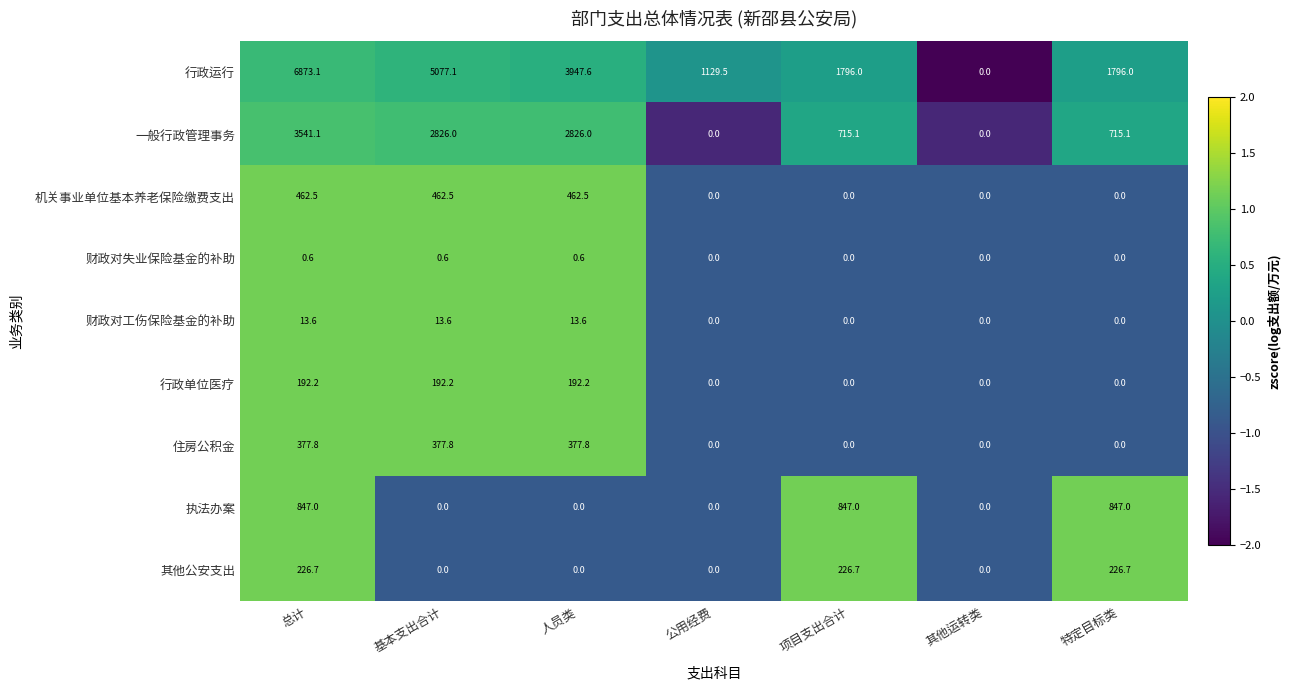

Is it true that 财政对工伤保险基金的补助 equals 13.6 at 基本支出合计?

True